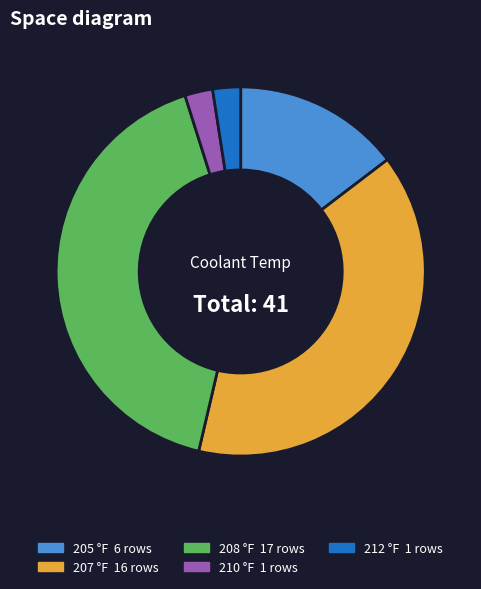

Does 210 °F 1 rows represent more than half of the total?

No